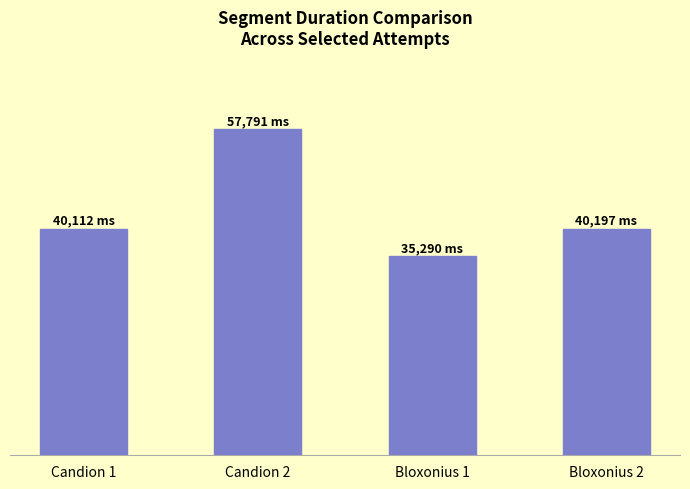

At which label does the data first exceed 40197?

Candion 2